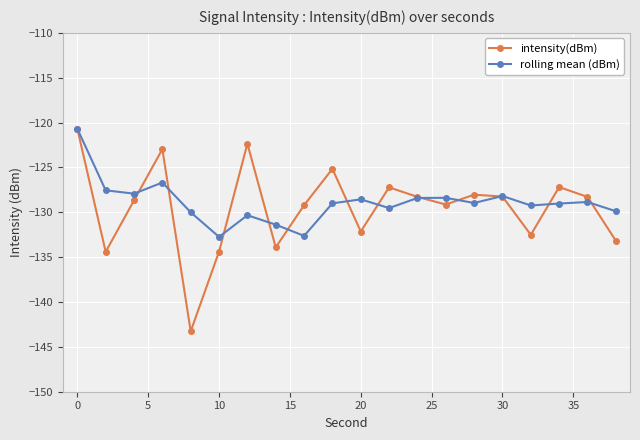

What is the smallest value displayed?

-143.3